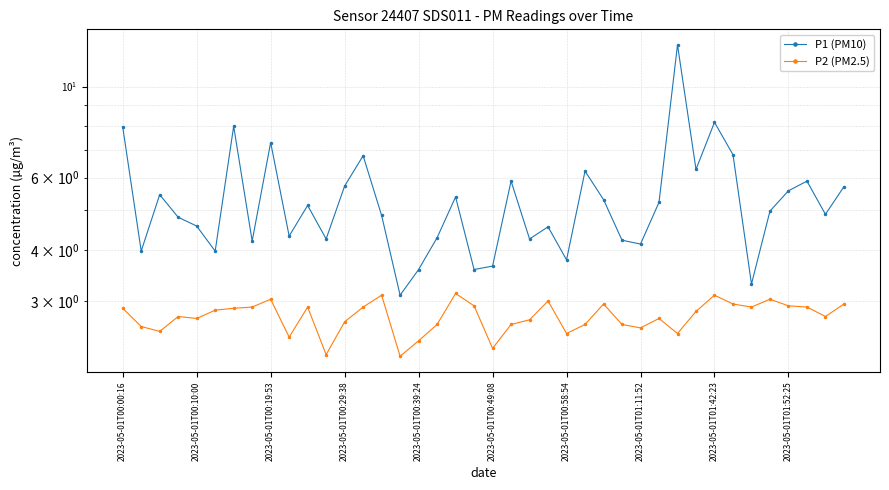

What is the value of the P1 (PM10) point at the 12th from the left?

4.2